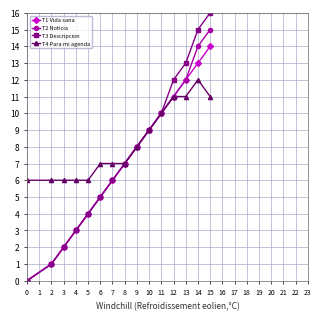

At how many categories does at least one series exceed 5?

15